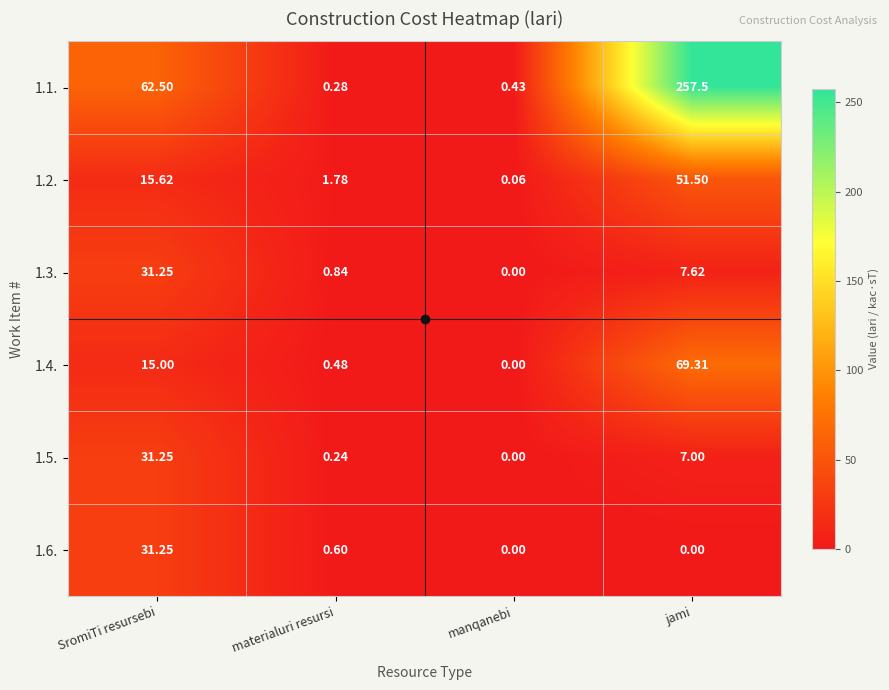

How many values in the 1.1. series exceed 62?

2